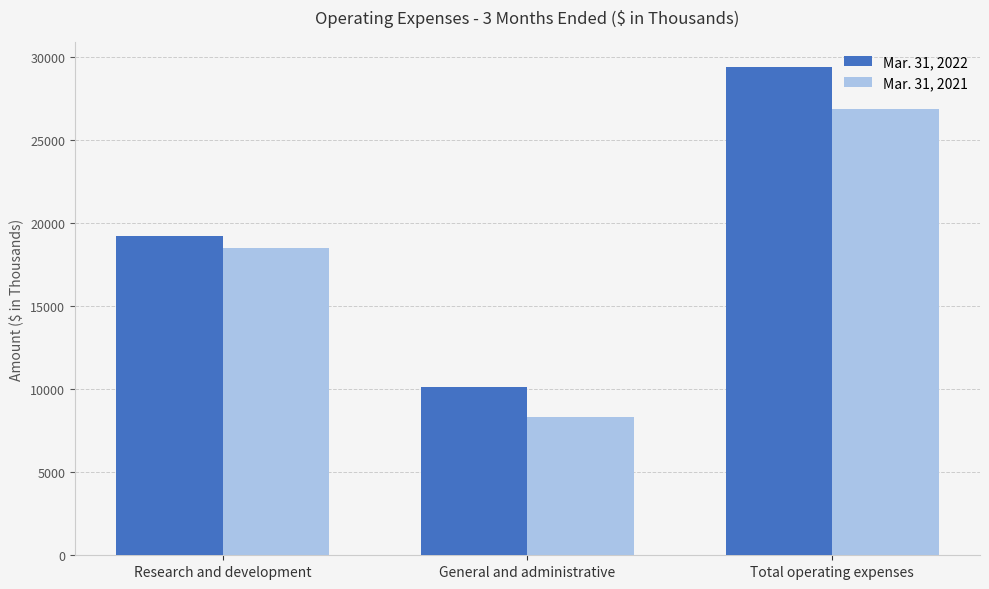

What are all the series names shown in the legend?

Mar. 31, 2022, Mar. 31, 2021